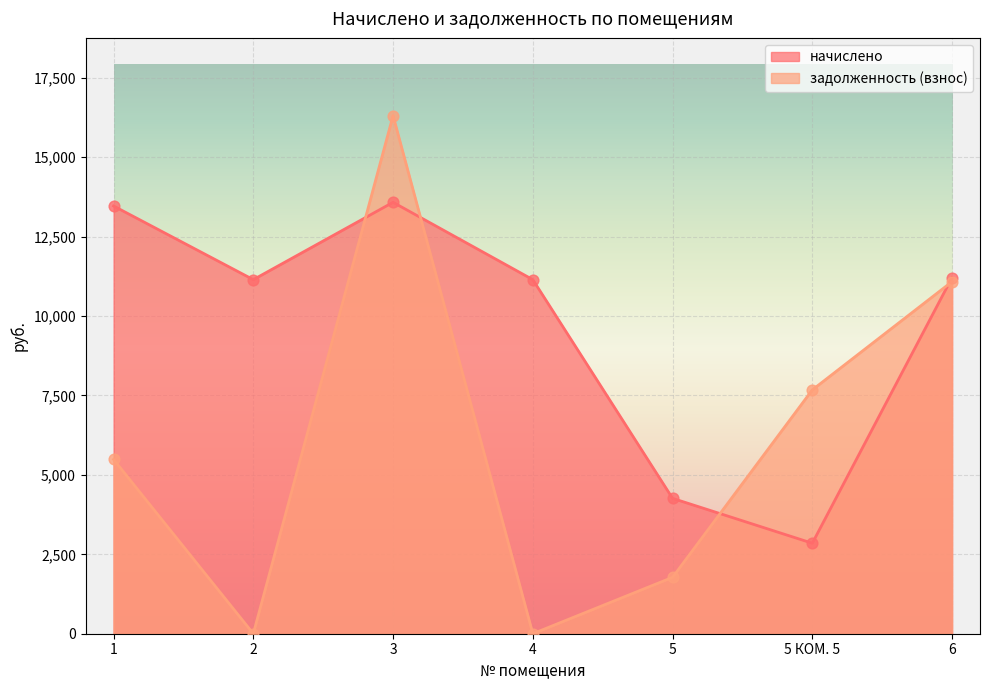

Which series has the largest total across all categories?

начислено